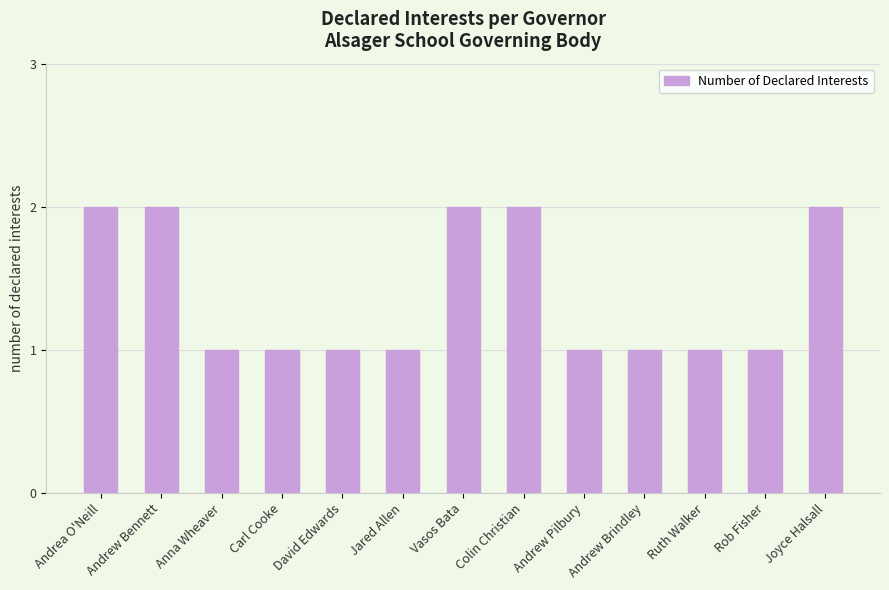

What position from the left is Vasos Bata?

7